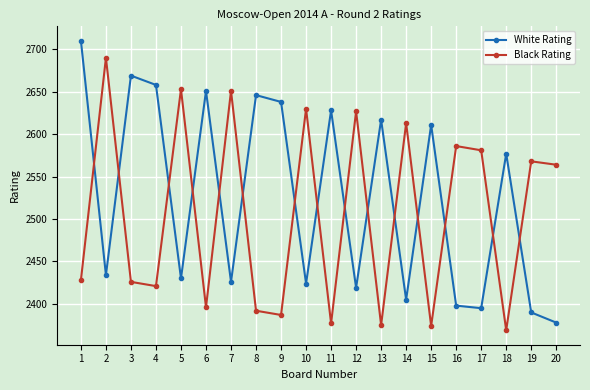

At which category is the sum across all series the highest?

1